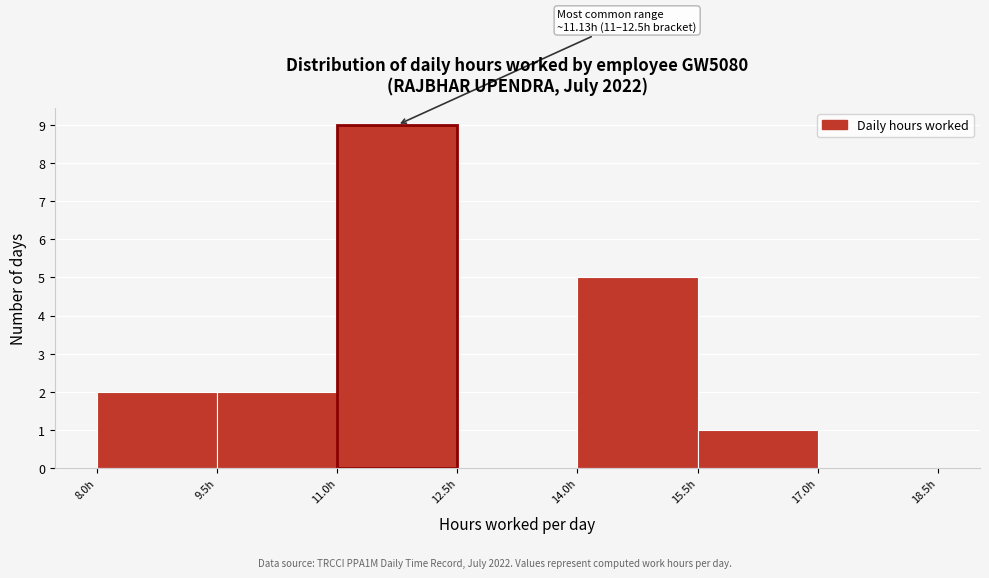

Which range on the x-axis has the tallest bar?

11.0 to 12.5